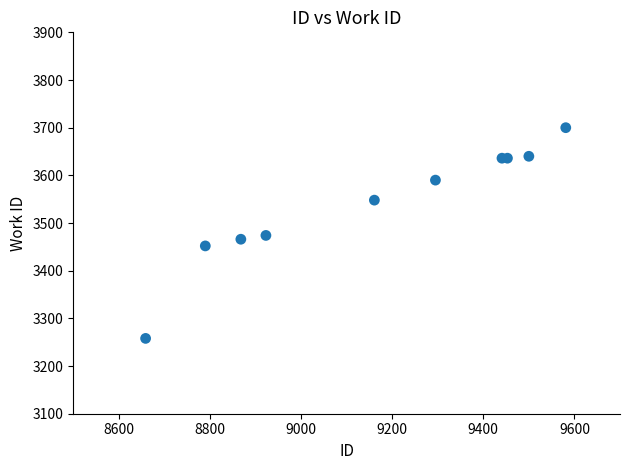

What is the average X value?

9167